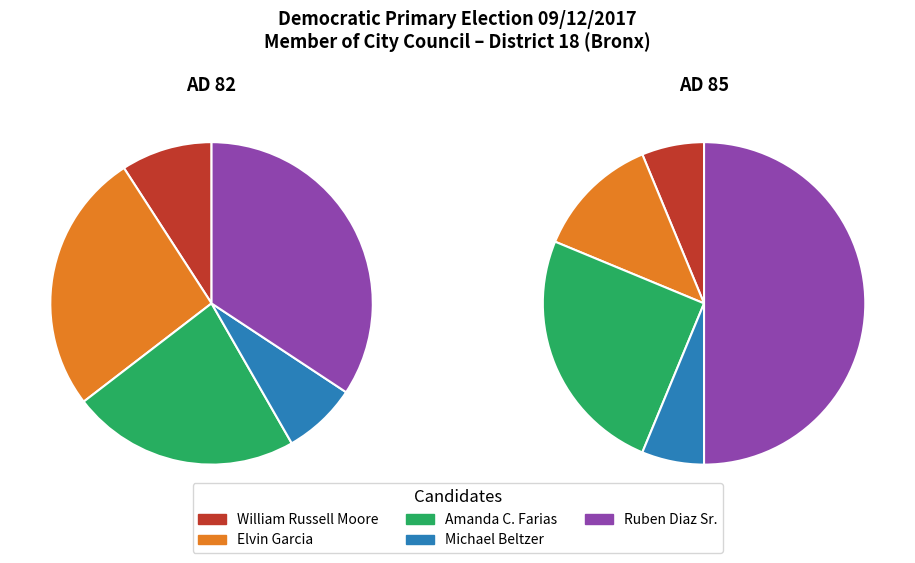

Is William Russell Moore the majority of the pie?

No